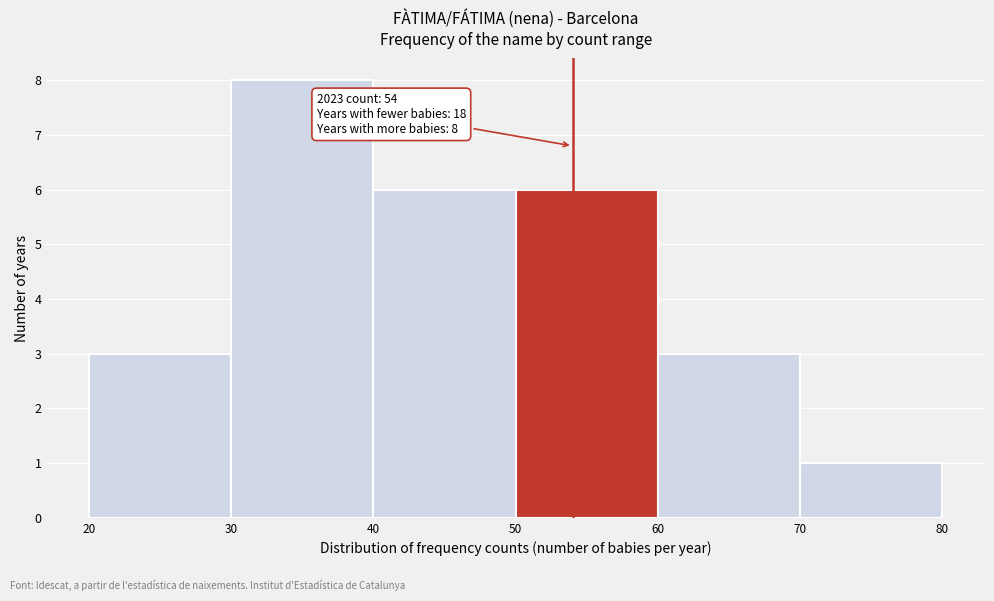

Over which range of the x-axis is the bar tallest?

30 to 40